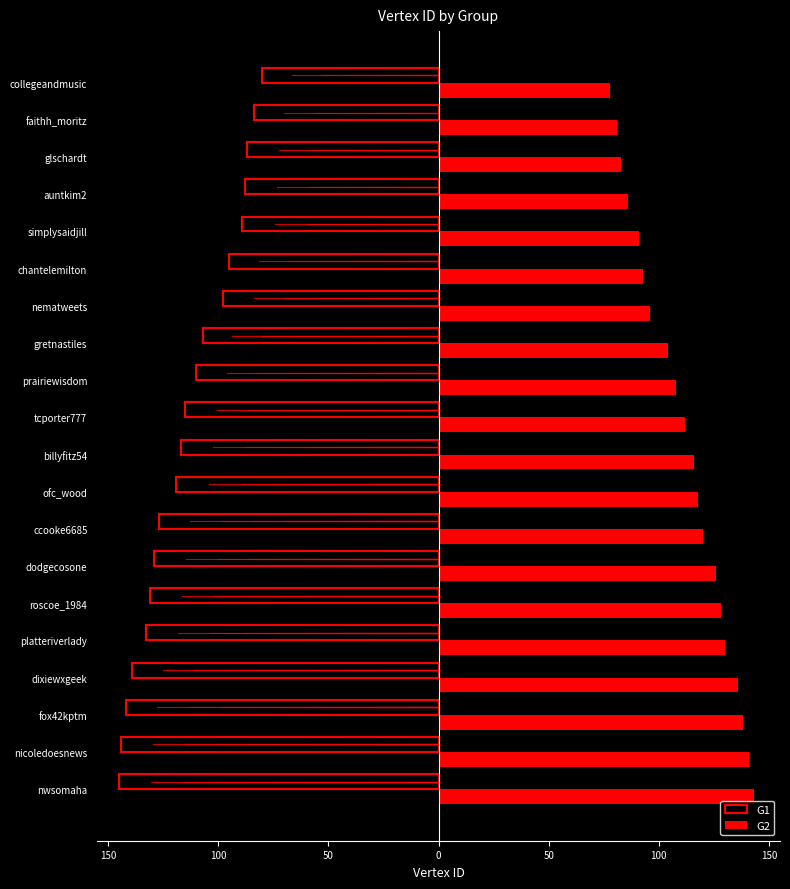

Reading right to left, what are all the values shown in this chart?

G1: -80	-84	-87	-88	-89	-95	-98	-107	-110	-115	-117	-119	-127	-129	-131	-133	-139	-142	-144	-145
G2: 78	81	83	86	91	93	96	104	108	112	116	118	120	126	128	130	136	138	141	143